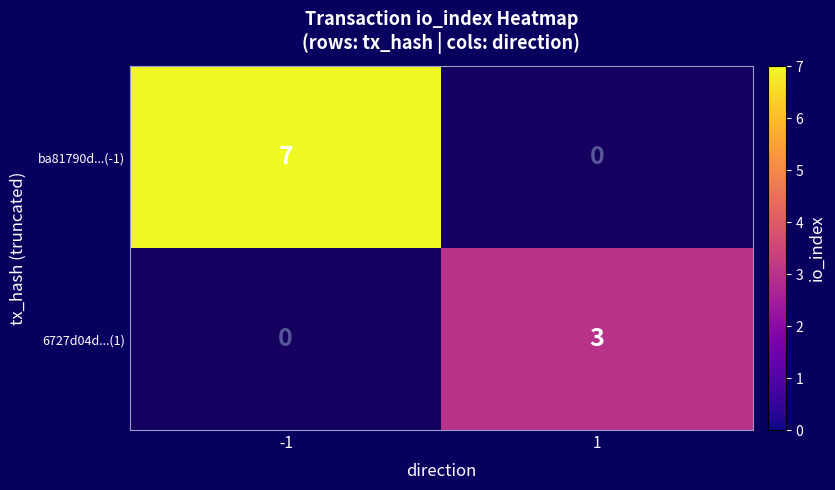

The 6727d04d...(1) series shows 5.0 at 1. True or false?

False